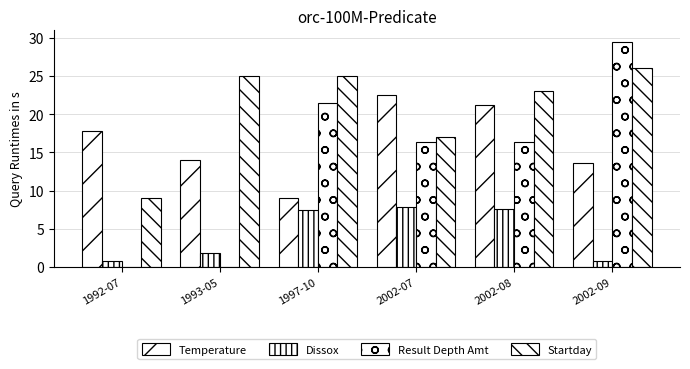

What is the difference between the highest and lowest values at 2002-09?

28.7